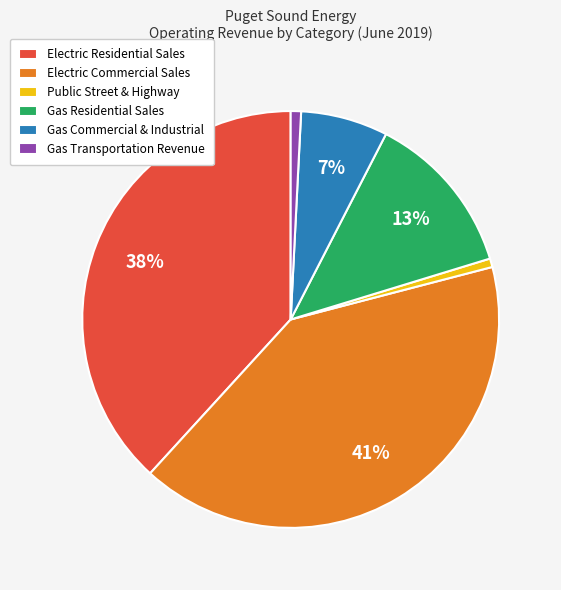

Does Gas Residential Sales account for over 50% of the chart?

No